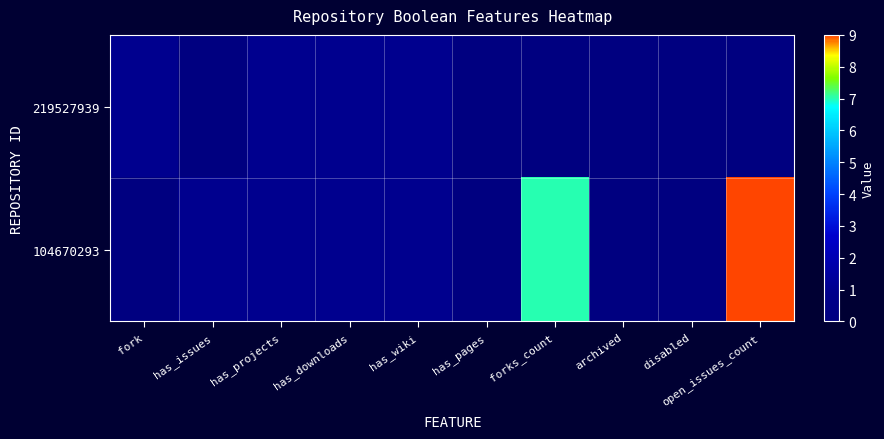

Reading left to right, transcribe all the data shown in this chart.

219527939: fork=1	has_issues=0	has_projects=1	has_downloads=1	has_wiki=1	has_pages=0	forks_count=0	archived=0	disabled=0	open_issues_count=0
104670293: fork=0	has_issues=1	has_projects=1	has_downloads=1	has_wiki=1	has_pages=0	forks_count=7	archived=0	disabled=0	open_issues_count=9